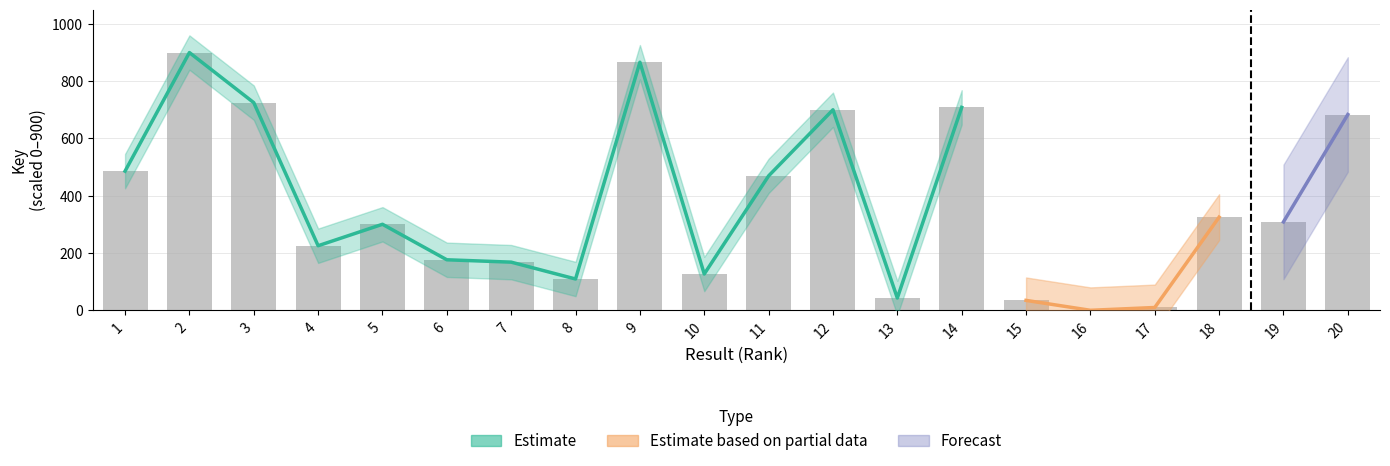

Reading left to right, transcribe all the data shown in this chart.

485.9	900.0	725.1	225.4	300.4	176.4	168.2	109.3	866.2	126.8	469.4	700.3	42.9	708.5	34.6	0.0	9.8	325.2	308.6	683.7